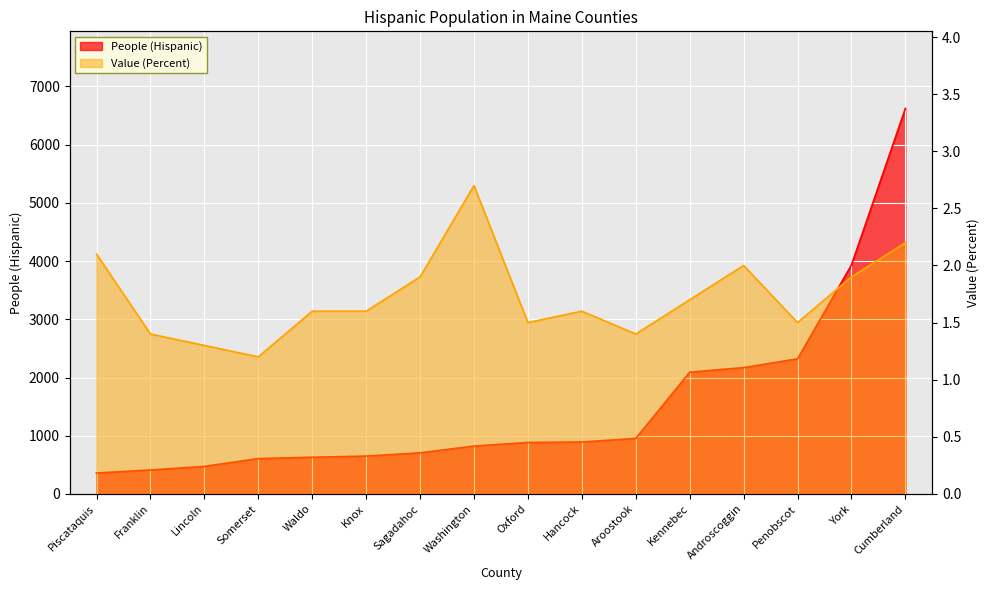

What is the approximate value of Value (Percent) at Sagadahoc?

1.9